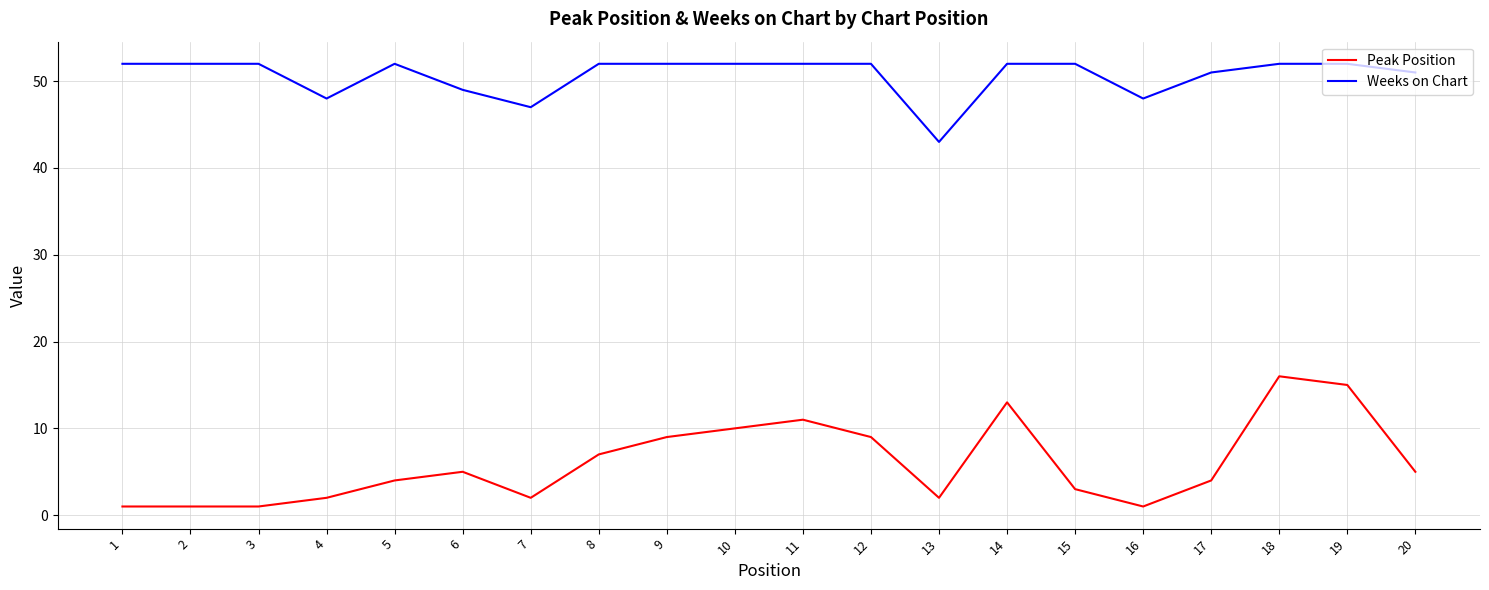

The value of Peak Position at 12 is 3. True or false?

False